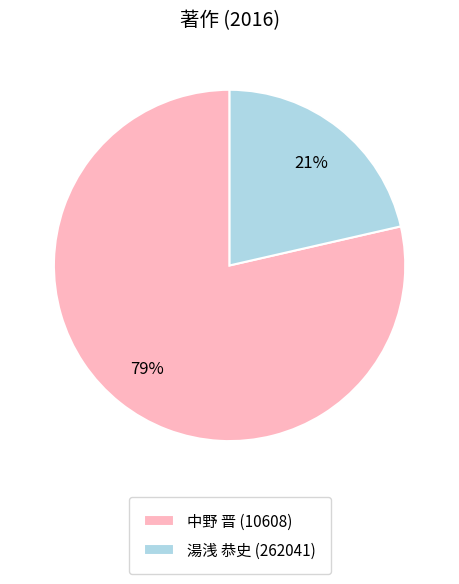

Between 湯浅 恭史 (262041) and 中野 晋 (10608), which is larger?

中野 晋 (10608)